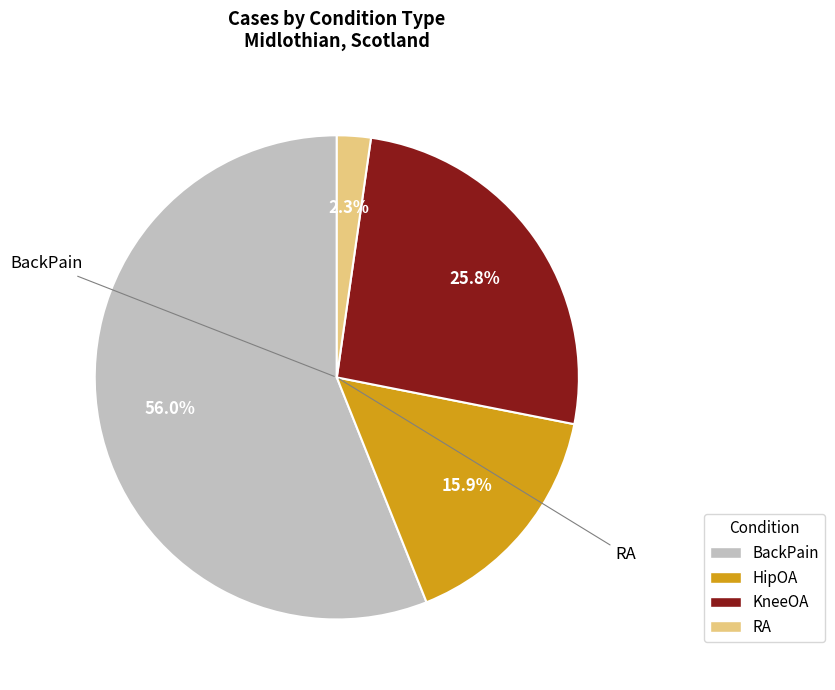

To the nearest percent, what portion does KneeOA represent?

26%